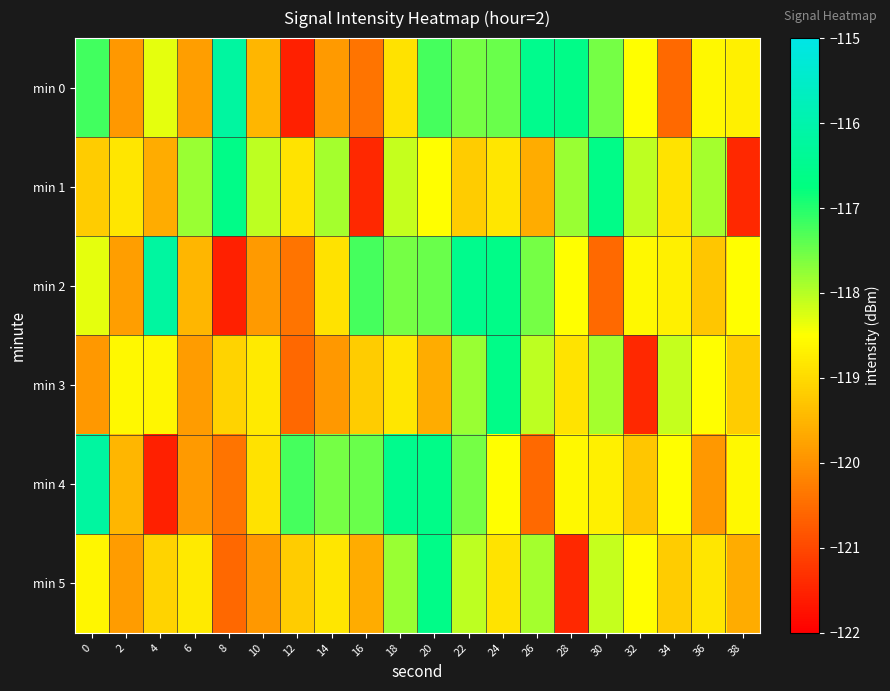

Which category has the highest value across all series?

8